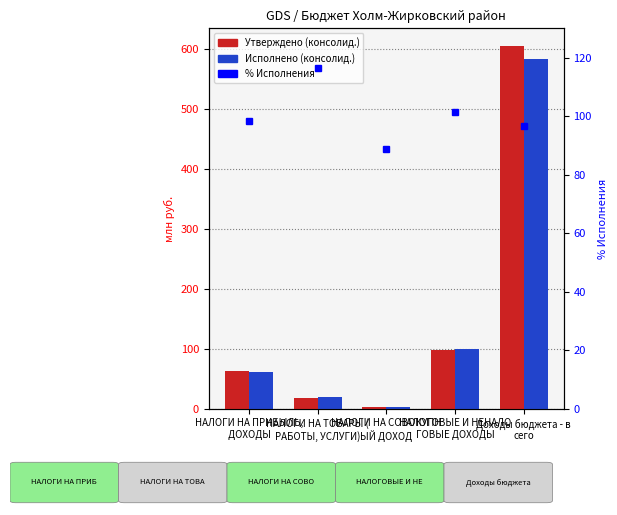

Which category has the lowest value in the Утверждено (консолид.) series?

НАЛОГИ НА СОВОКУПН
ЫЙ ДОХОД